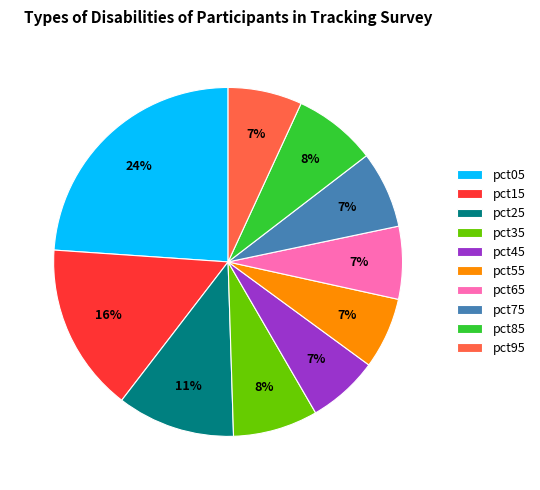

Do pct45 and pct05 together represent more than half of the pie?

No